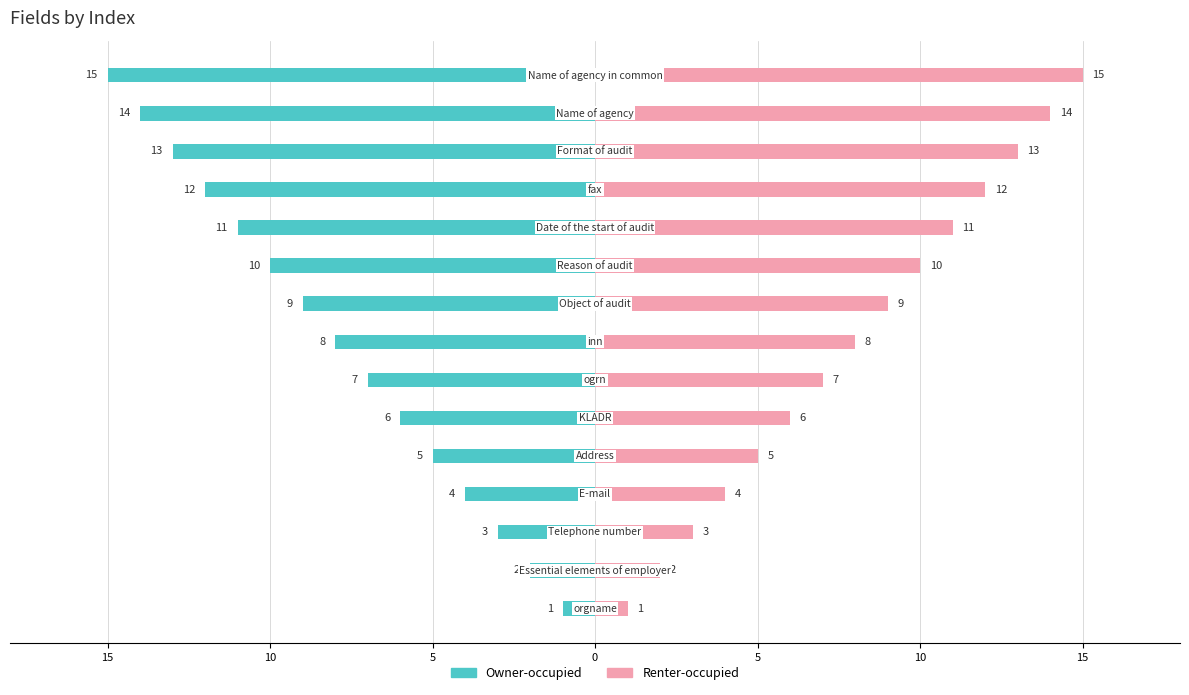

Is it true that Owner-occupied equals -11 at 7?

False